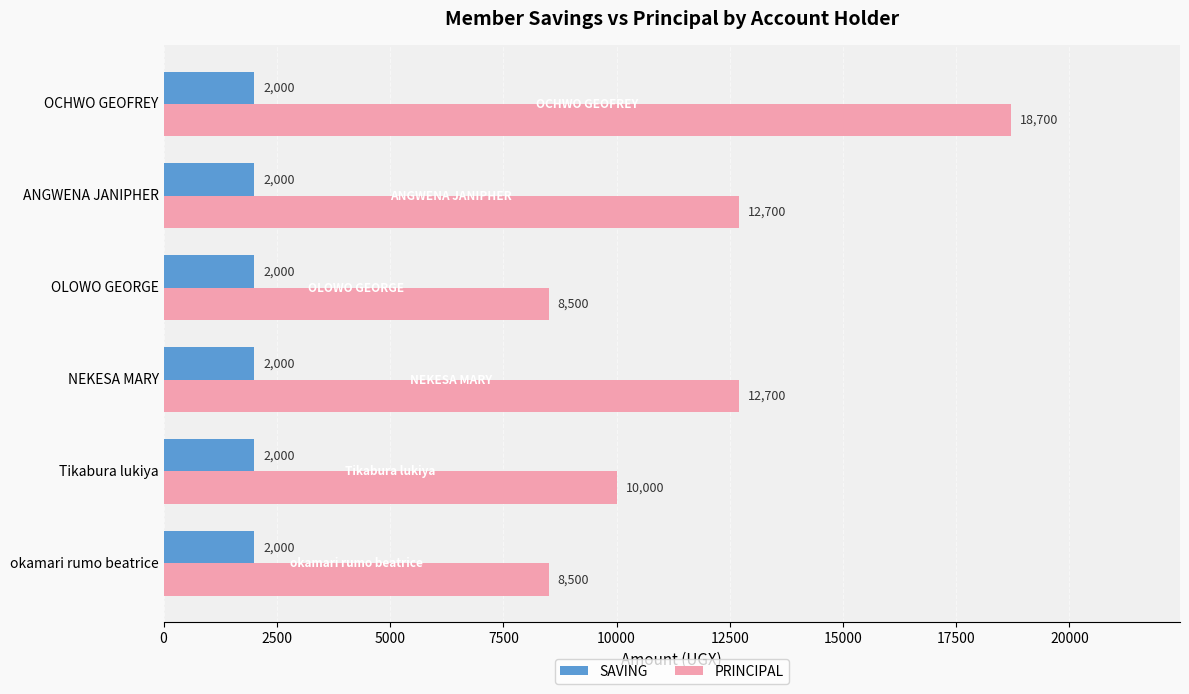

Which series has the widest spread of values?

PRINCIPAL